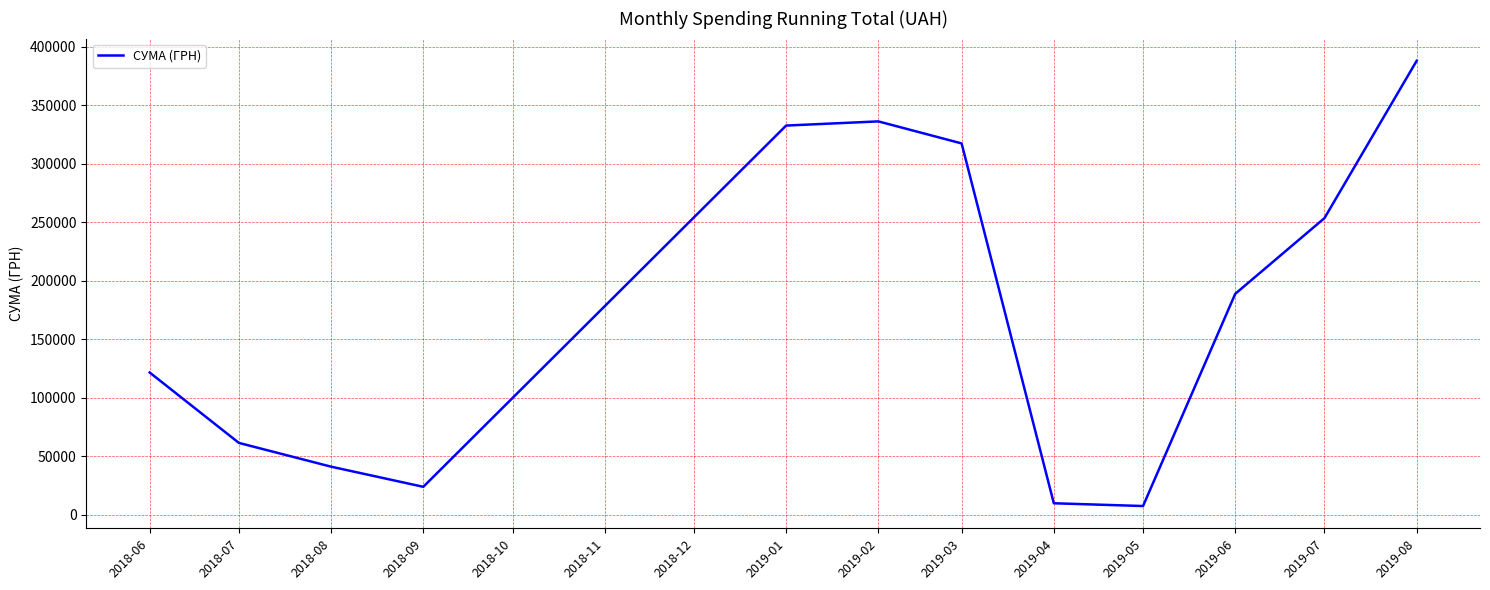

Is this an area chart (filled region under the line)?

No